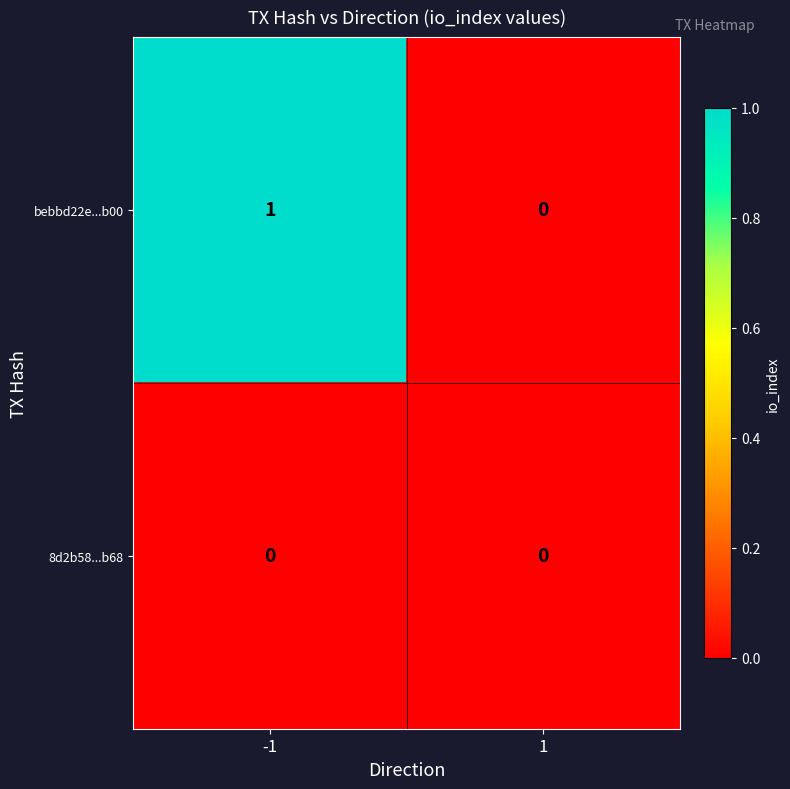

The value of bebbd22e...b00 at 1 is 0. True or false?

True